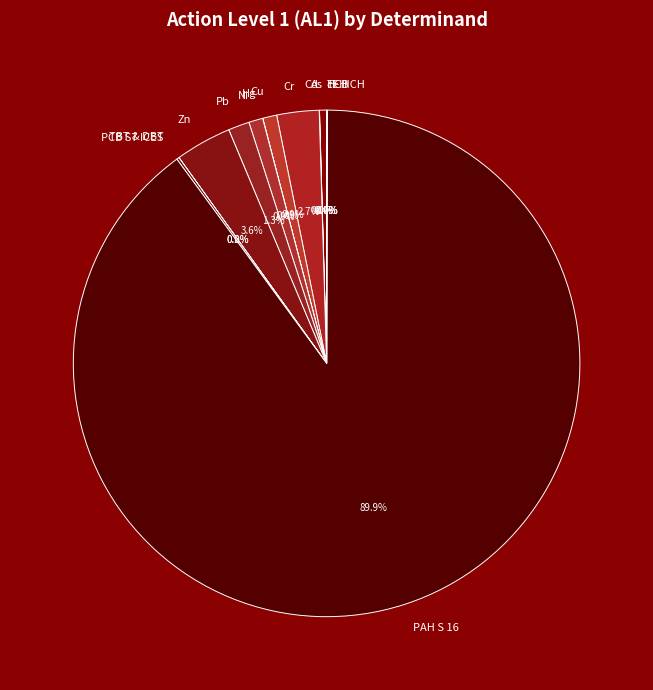

What percentage do Ni and Zn together represent?

4.5%